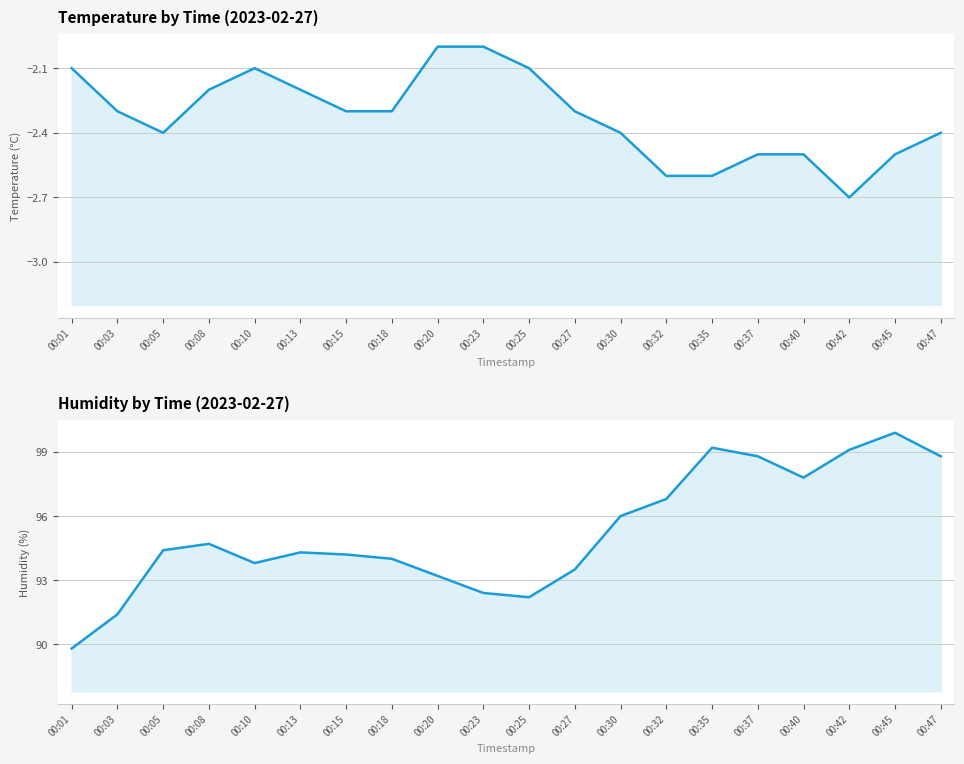

At how many categories does at least one series exceed 53?

20